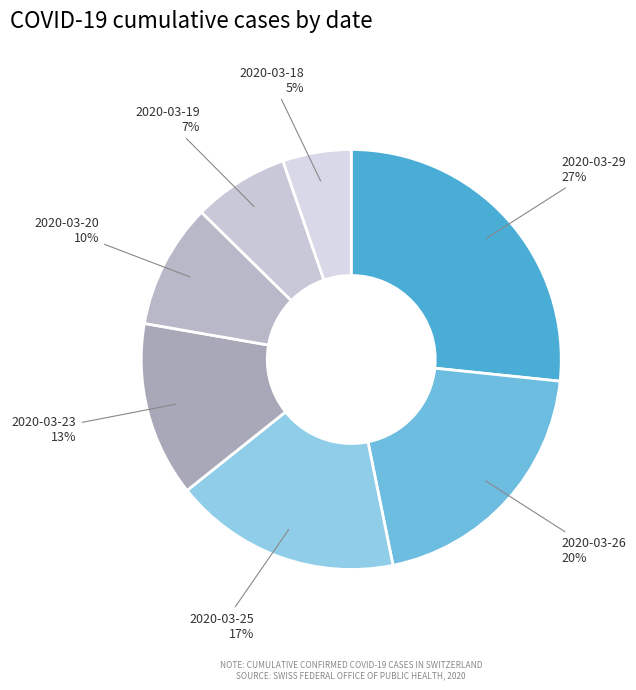

Does 2020-03-26 account for over 50% of the chart?

No